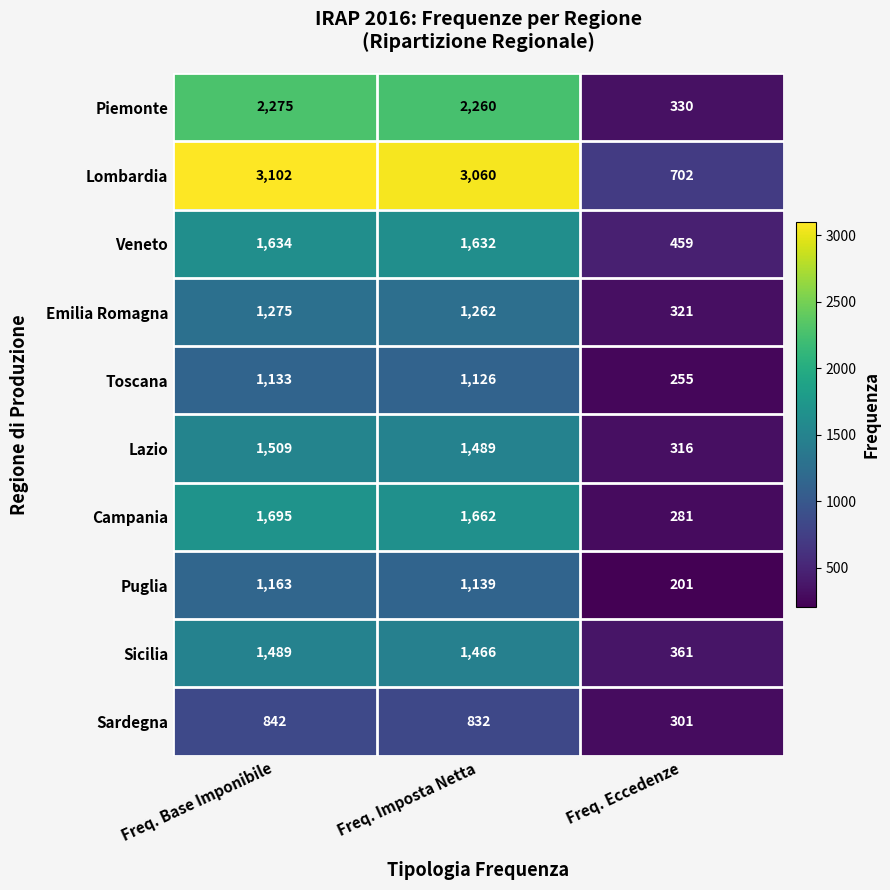

List the series in order of their peak value, highest first.

Lombardia, Piemonte, Campania, Veneto, Lazio, Sicilia, Emilia Romagna, Puglia, Toscana, Sardegna